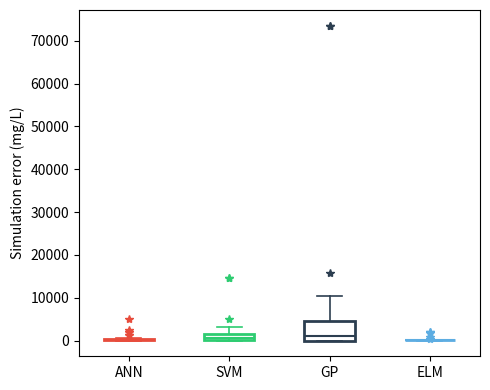

Comparing the boxes themselves (not the whiskers), which one is the tallest?

GP